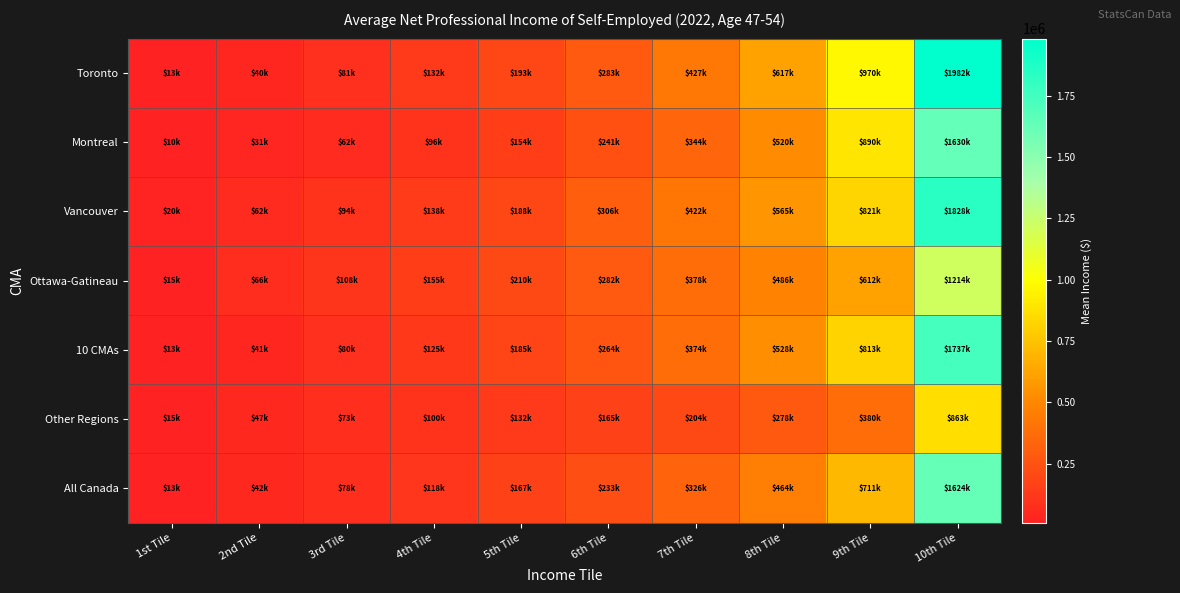

Which series changed the most between 5th Tile and 10th Tile?

Toronto